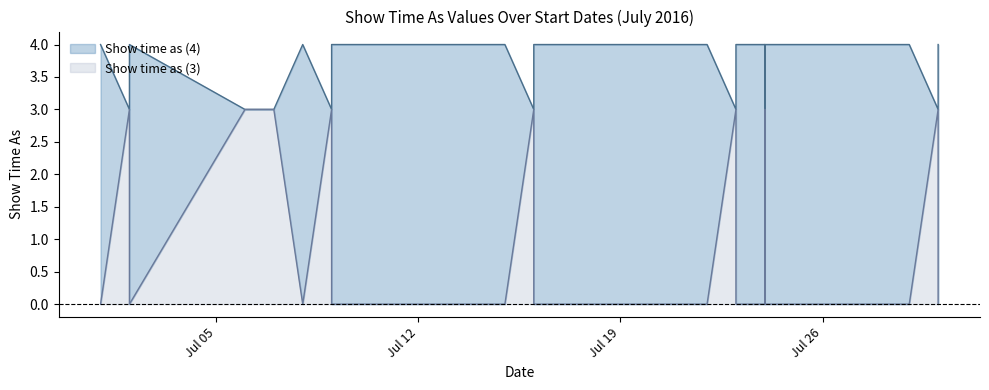

What is the average value of the Show time as (3) series?

1